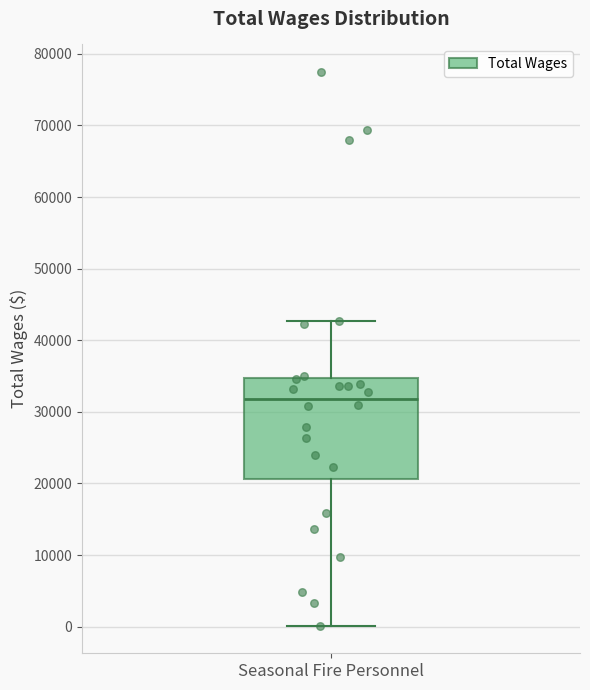

Transcribe this box plot: give where the median line is, the range the box spans, and where the two whiskers end, as read against the y-axis. The values are not printed on the chart, so give them approximately, as read against the axis.

median 32000, box 21000 to 35000, whiskers 0 to 43000